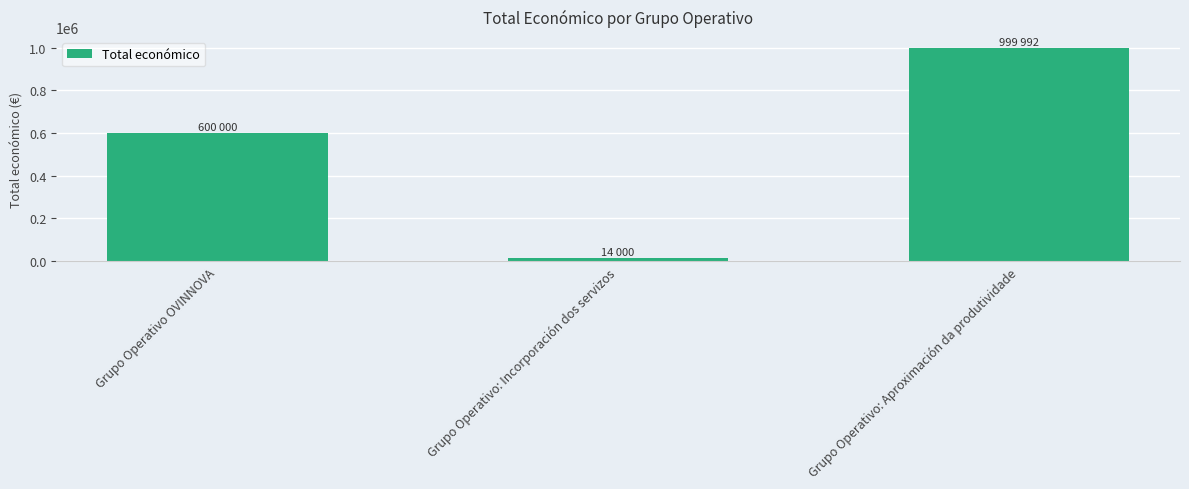

At which category does the chart reach its peak across all series?

Grupo Operativo: Aproximación da produtividade